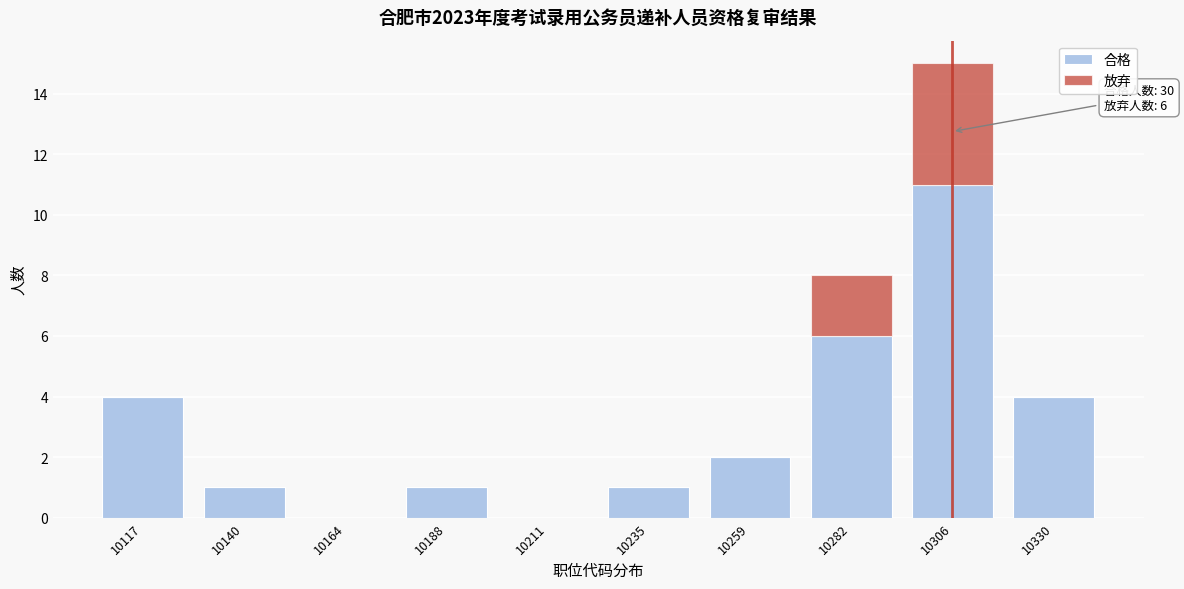

Reading left to right, transcribe the values for 合格.

10117=4	10140=1	10164=0	10188=1	10211=0	10235=1	10259=2	10282=6	10306=11	10330=4